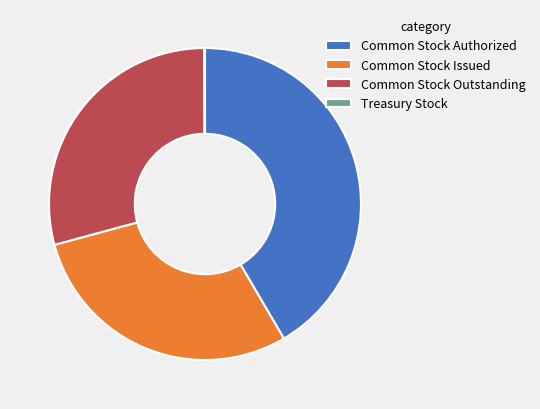

Does Common Stock Authorized represent more than half of the total?

No